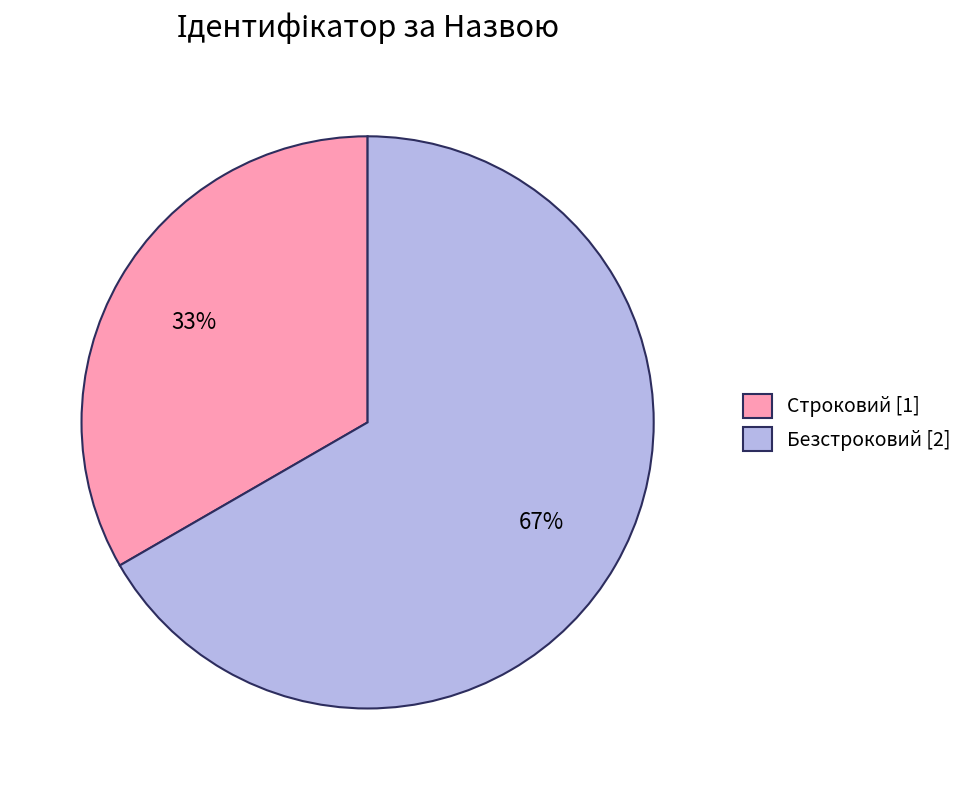

What is the largest slice in the pie chart?

Безстроковий